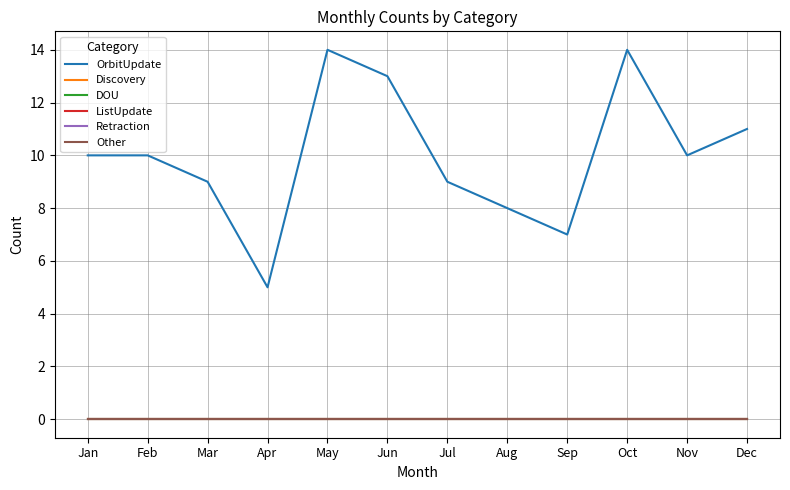

Which series has the largest total across all categories?

OrbitUpdate